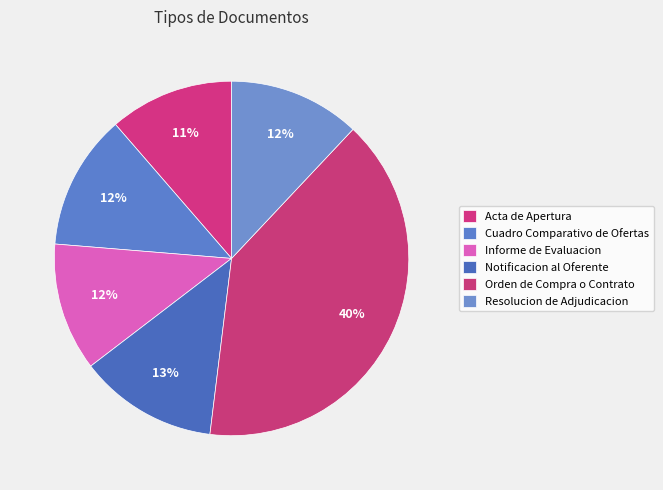

True or false: Resolucion de Adjudicacion accounts for 27% of the total.

False